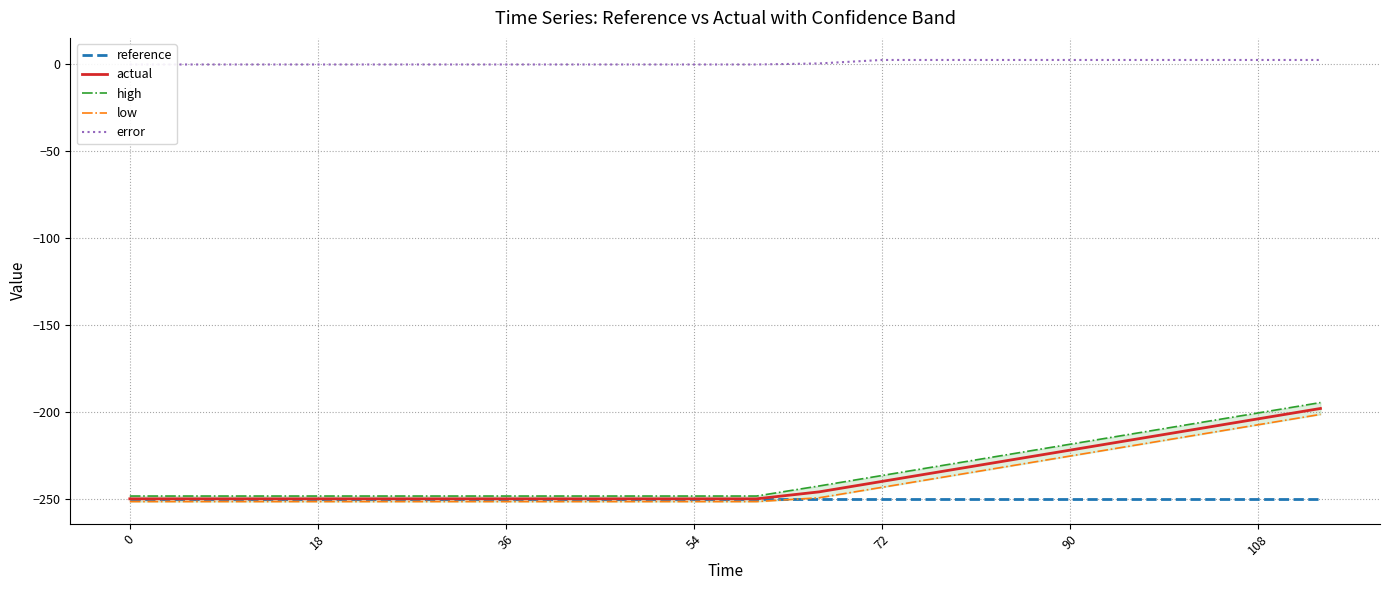

True or false: reference has a value of -250.0 at 54.

True